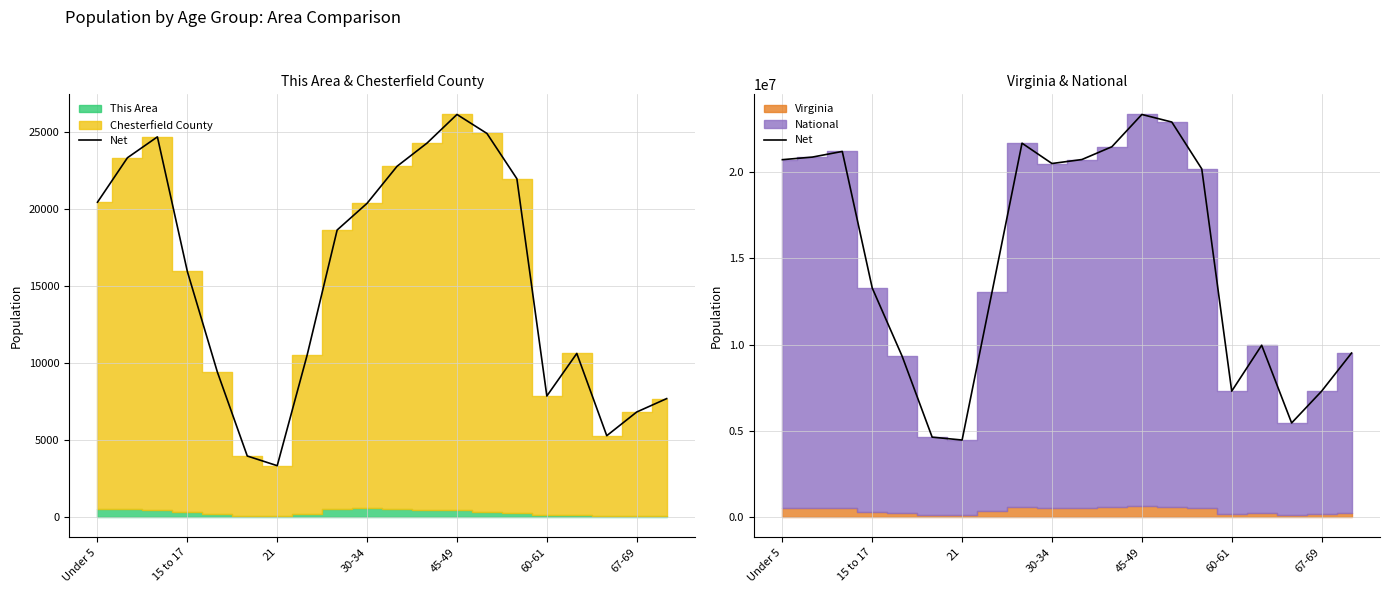

The value at 19 is 9507668. True or false?

True